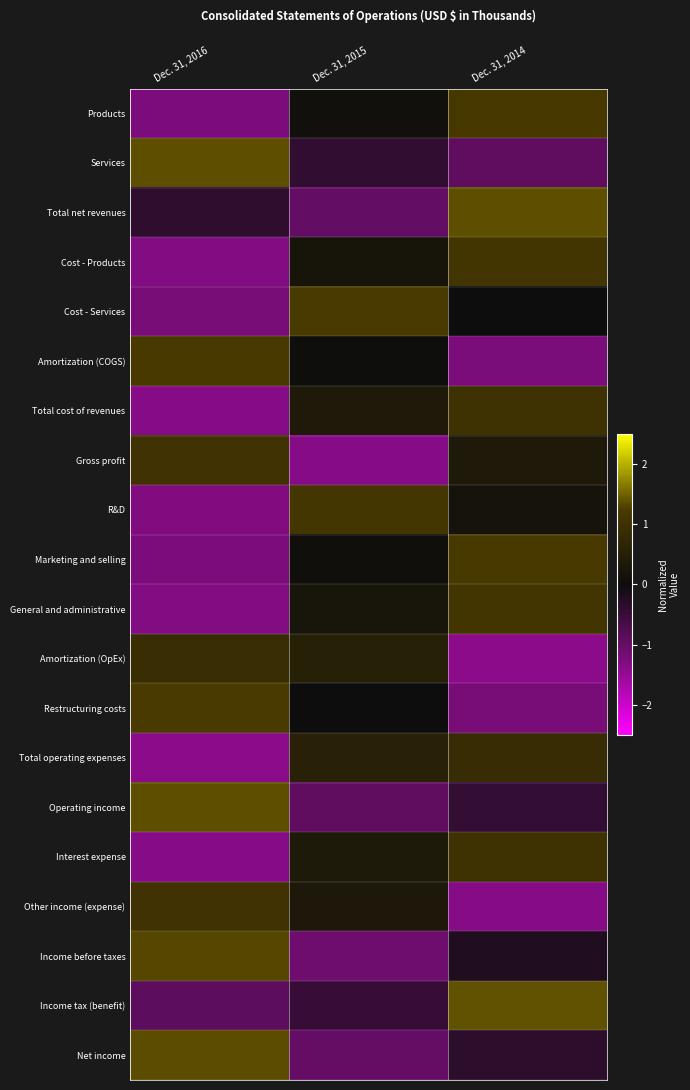

Count the number of data series in this chart.

20